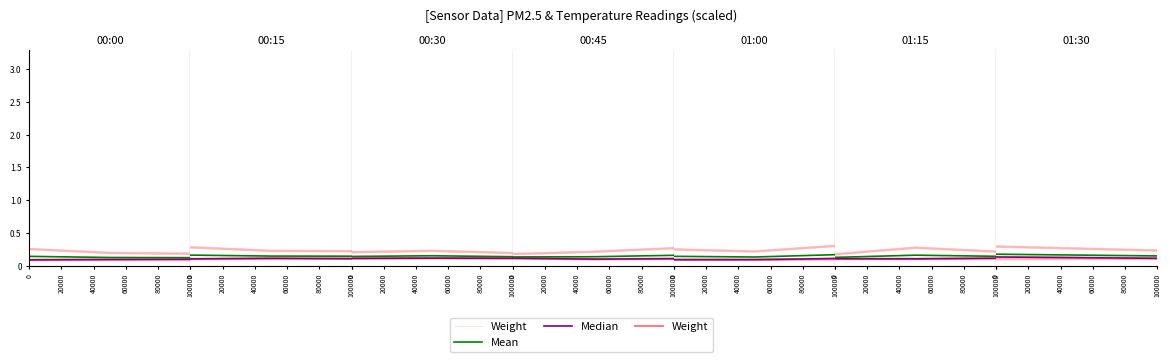

Rank the categories by Weight value from lowest to highest.

40000, 20000, 0